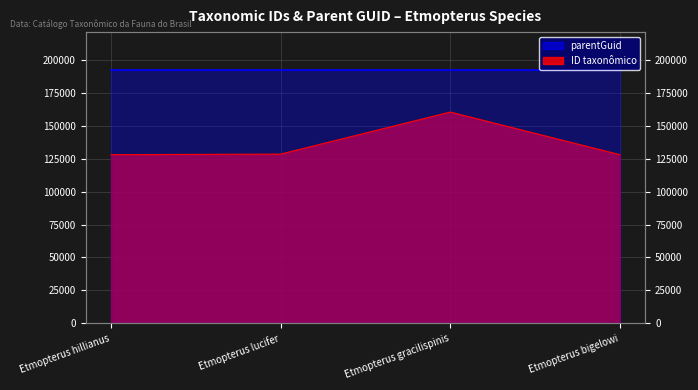

Approximately how many times larger is the value at Etmopterus lucifer compared to Etmopterus gracilispinis?

0.8